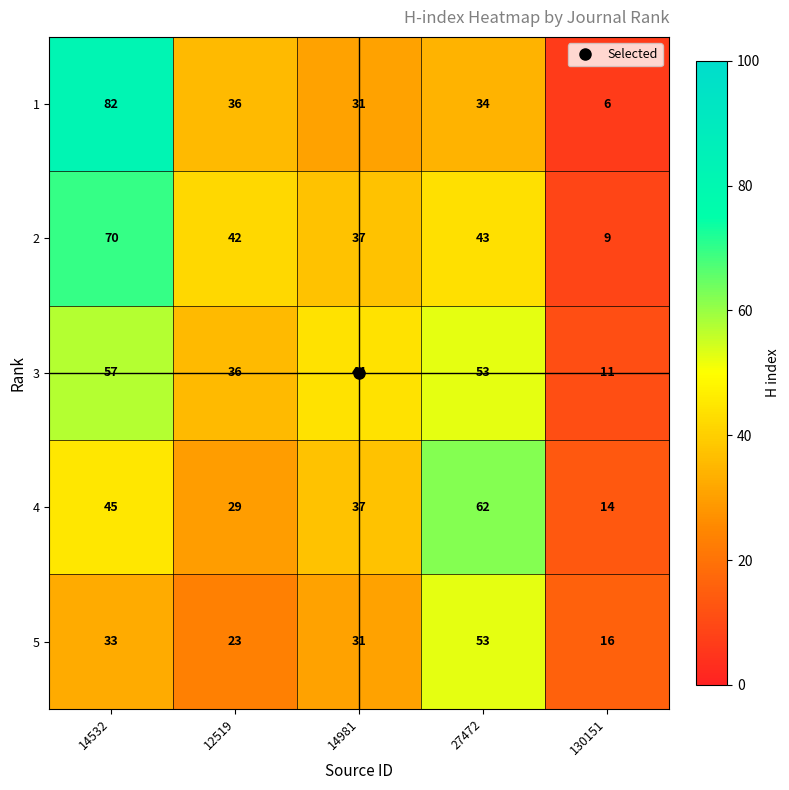

Rank the series by their maximum value, from lowest to highest.

5, 3, 4, 2, 1